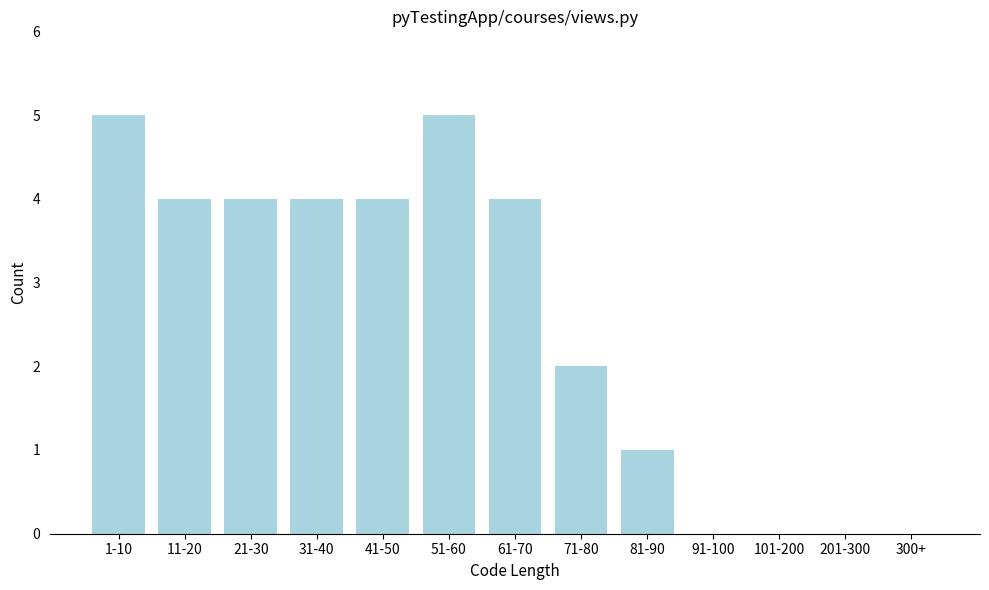

Reading left to right, extract all data points from this chart.

1-10=5	11-20=4	21-30=4	31-40=4	41-50=4	51-60=5	61-70=4	71-80=2	81-90=1	91-100=0	101-200=0	201-300=0	300+=0